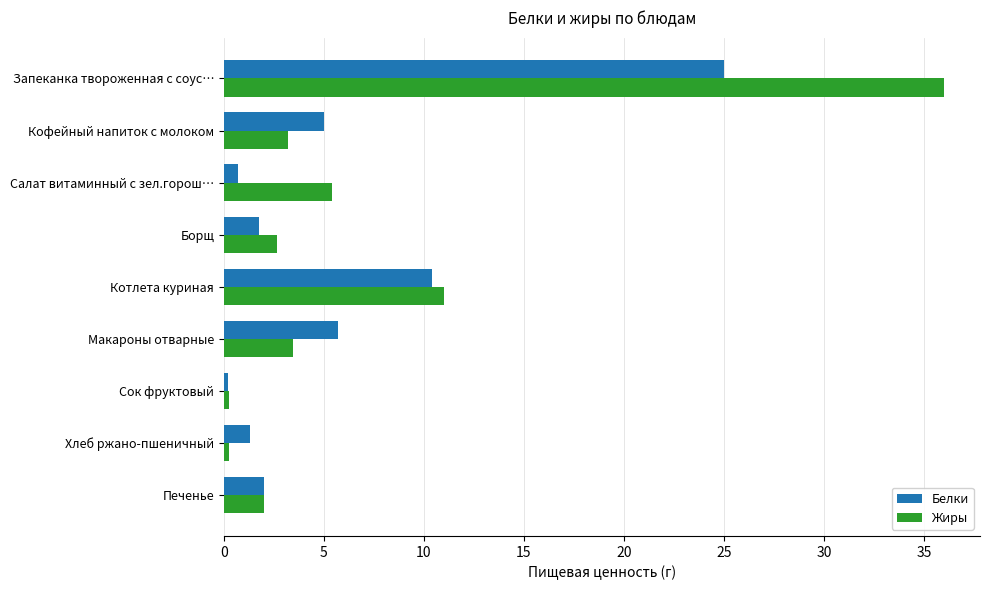

Rank the series by their average value, from lowest to highest.

Белки, Жиры